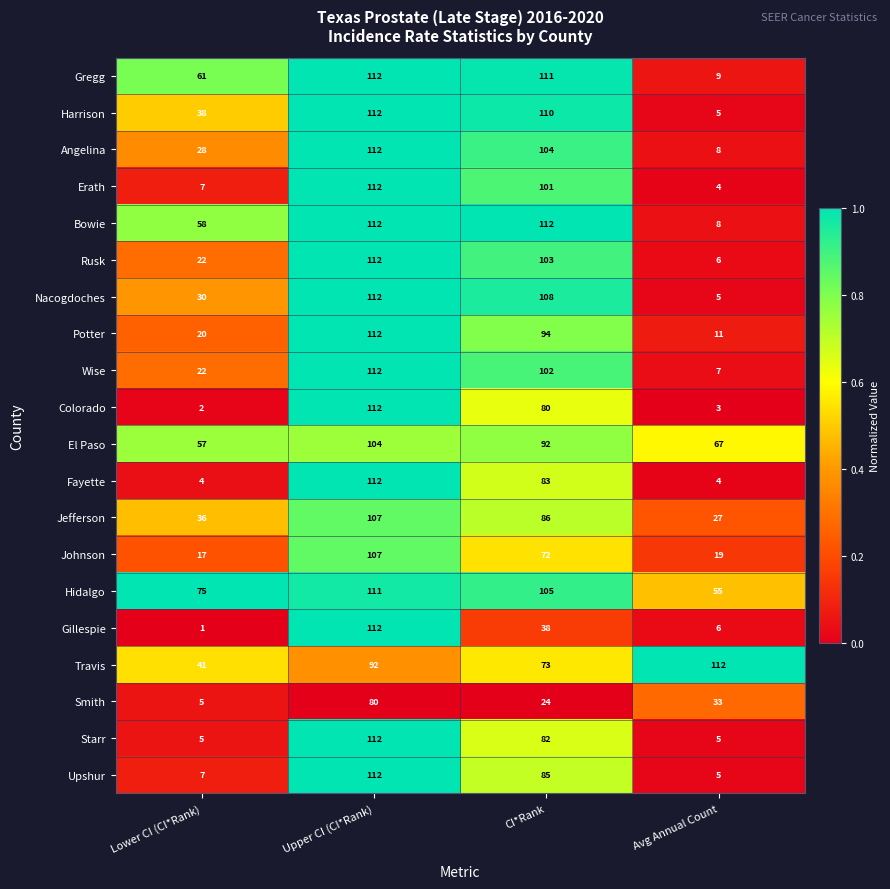

Between Lower CI (CI*Rank) and CI*Rank, which series saw the biggest shift?

Erath